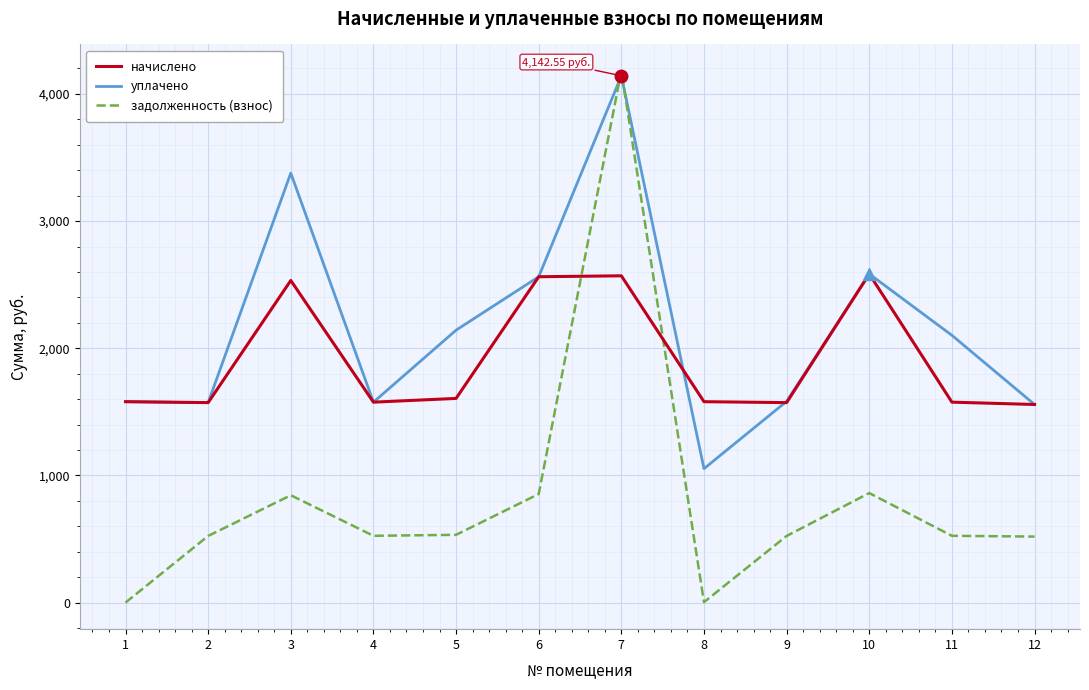

List the series in order of their overall mean, lowest first.

задолженность (взнос), начислено, уплачено